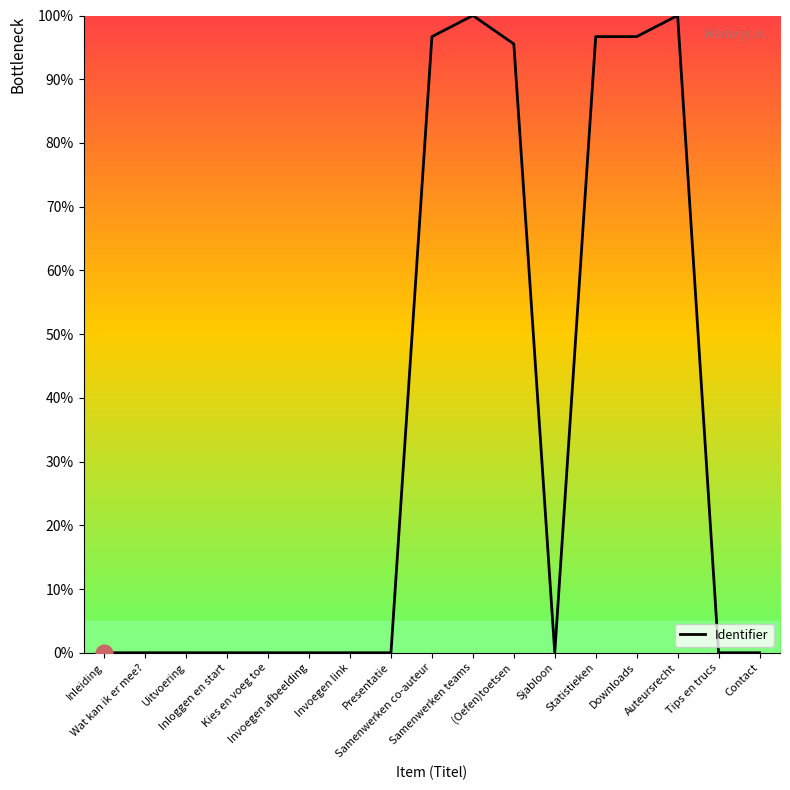

What is the difference between the maximum and minimum values?

100.0